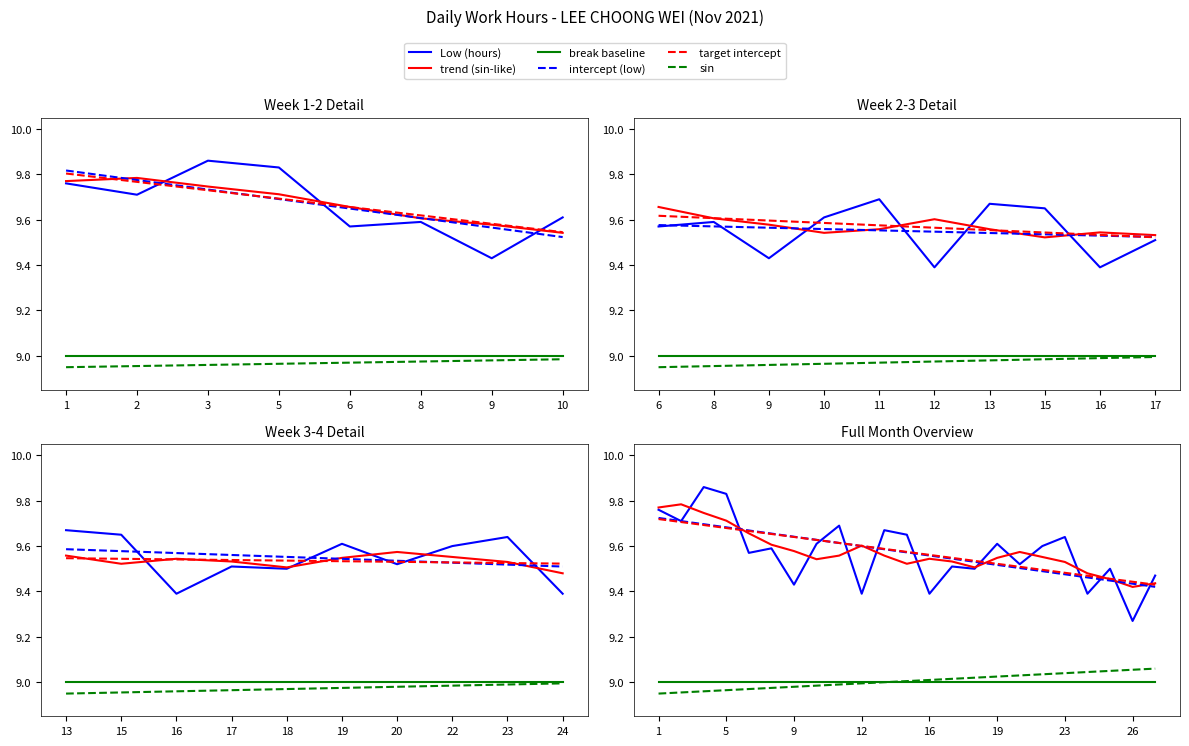

The break baseline series shows 9.0 at 26. True or false?

True